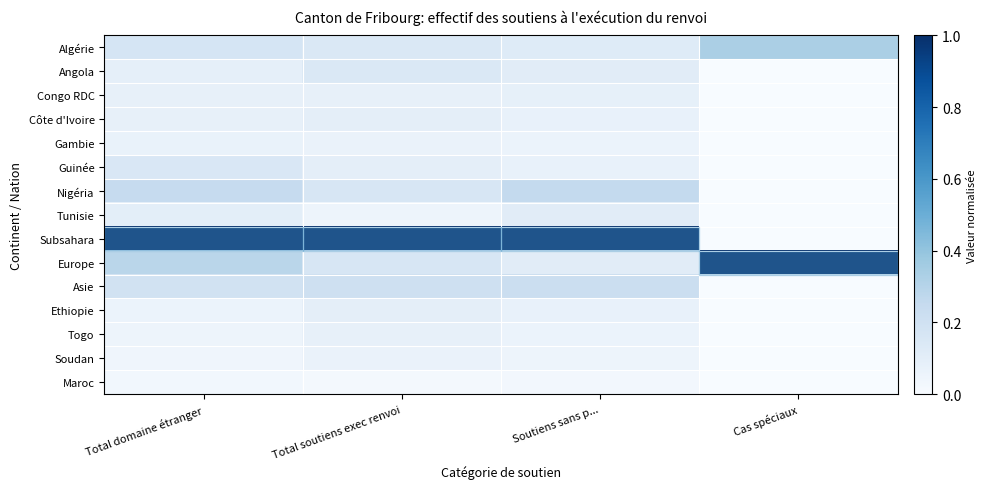

Reading left to right, list all the values displayed in this chart.

Algérie: Total domaine étranger=0.2	Total soutiens exec renvoi=0.1	Soutiens sans p...=0.1	Cas spéciaux=0.3
Angola: Total domaine étranger=0.1	Total soutiens exec renvoi=0.1	Soutiens sans p...=0.1	Cas spéciaux=0.0
Congo RDC: Total domaine étranger=0.1	Total soutiens exec renvoi=0.1	Soutiens sans p...=0.1	Cas spéciaux=0.0
Côte d'Ivoire: Total domaine étranger=0.1	Total soutiens exec renvoi=0.1	Soutiens sans p...=0.1	Cas spéciaux=0.0
Gambie: Total domaine étranger=0.1	Total soutiens exec renvoi=0.1	Soutiens sans p...=0.1	Cas spéciaux=0.0
Guinée: Total domaine étranger=0.1	Total soutiens exec renvoi=0.1	Soutiens sans p...=0.1	Cas spéciaux=0.0
Nigéria: Total domaine étranger=0.2	Total soutiens exec renvoi=0.2	Soutiens sans p...=0.3	Cas spéciaux=0.0
Tunisie: Total domaine étranger=0.1	Total soutiens exec renvoi=0.0	Soutiens sans p...=0.1	Cas spéciaux=0.0
Subsahara: Total domaine étranger=1.0	Total soutiens exec renvoi=1.0	Soutiens sans p...=1.0	Cas spéciaux=0.0
Europe: Total domaine étranger=0.3	Total soutiens exec renvoi=0.2	Soutiens sans p...=0.1	Cas spéciaux=1.0
Asie: Total domaine étranger=0.2	Total soutiens exec renvoi=0.2	Soutiens sans p...=0.2	Cas spéciaux=0.0
Ethiopie: Total domaine étranger=0.1	Total soutiens exec renvoi=0.1	Soutiens sans p...=0.1	Cas spéciaux=0.0
Togo: Total domaine étranger=0.0	Total soutiens exec renvoi=0.1	Soutiens sans p...=0.1	Cas spéciaux=0.0
Soudan: Total domaine étranger=0.0	Total soutiens exec renvoi=0.1	Soutiens sans p...=0.0	Cas spéciaux=0.0
Maroc: Total domaine étranger=0.0	Total soutiens exec renvoi=0.0	Soutiens sans p...=0.0	Cas spéciaux=0.0